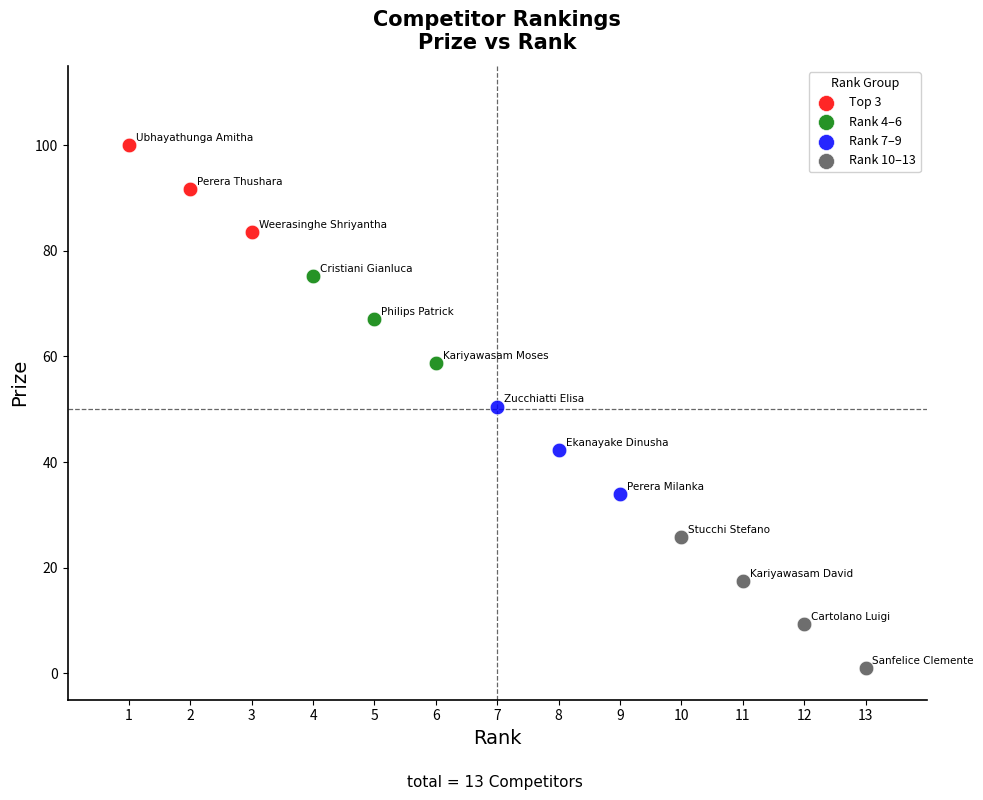

Which series contains the lowest Y value?

Rank 10–13